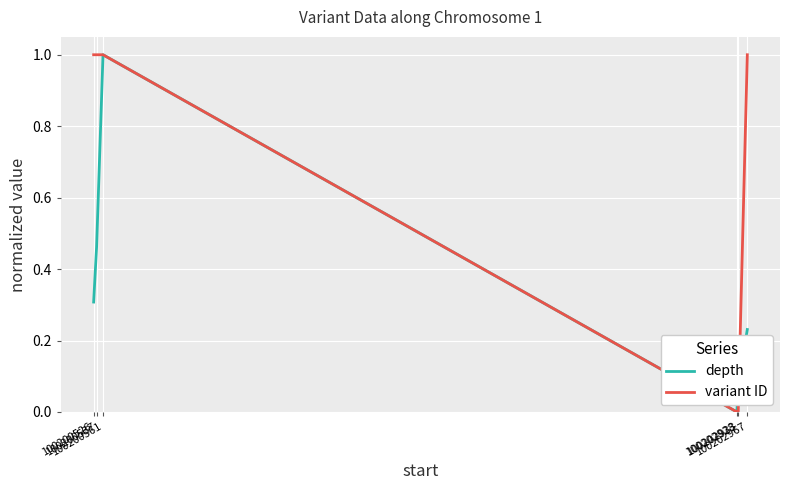

What is the difference between the variant ID values at 100202933 and 100200526?

1.0